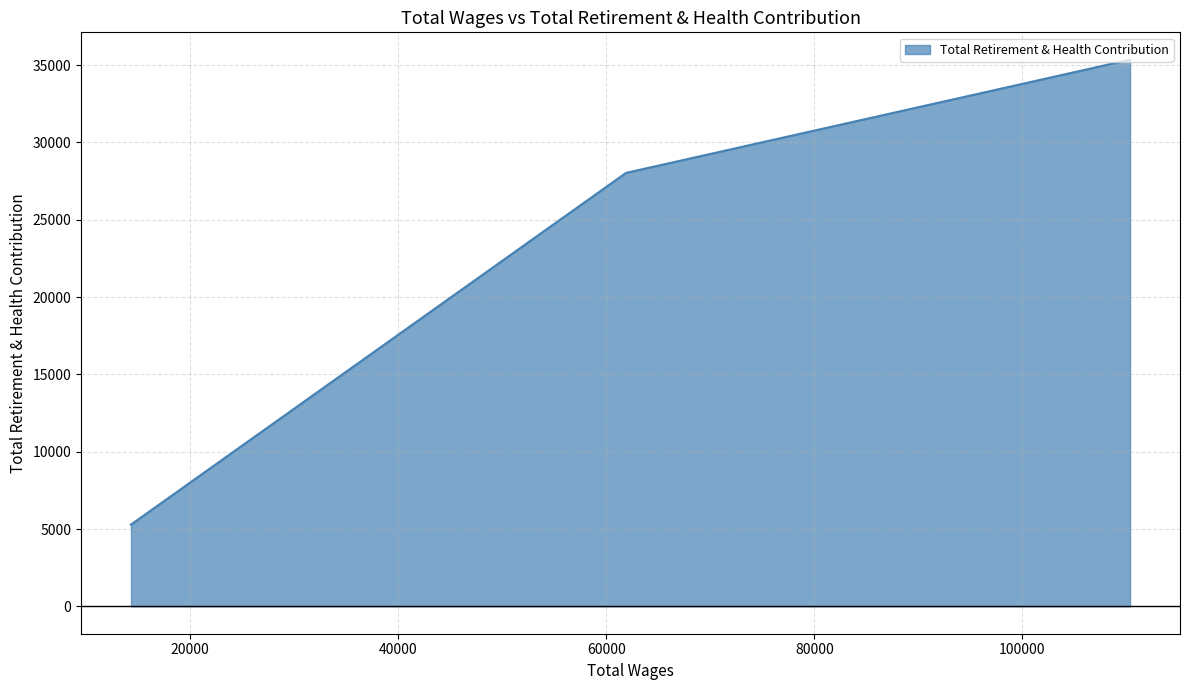

What is the smallest value displayed?

5289